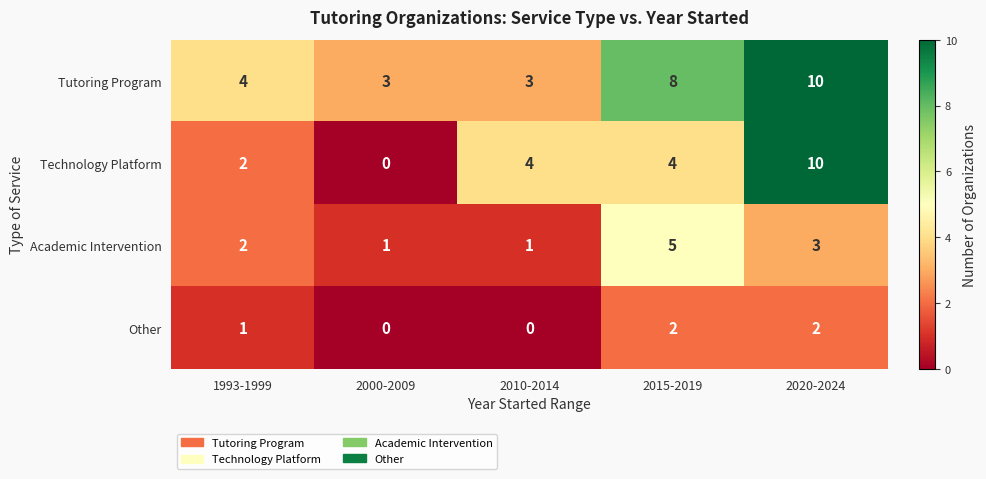

At which label is Tutoring Program closest to 6?

1993-1999